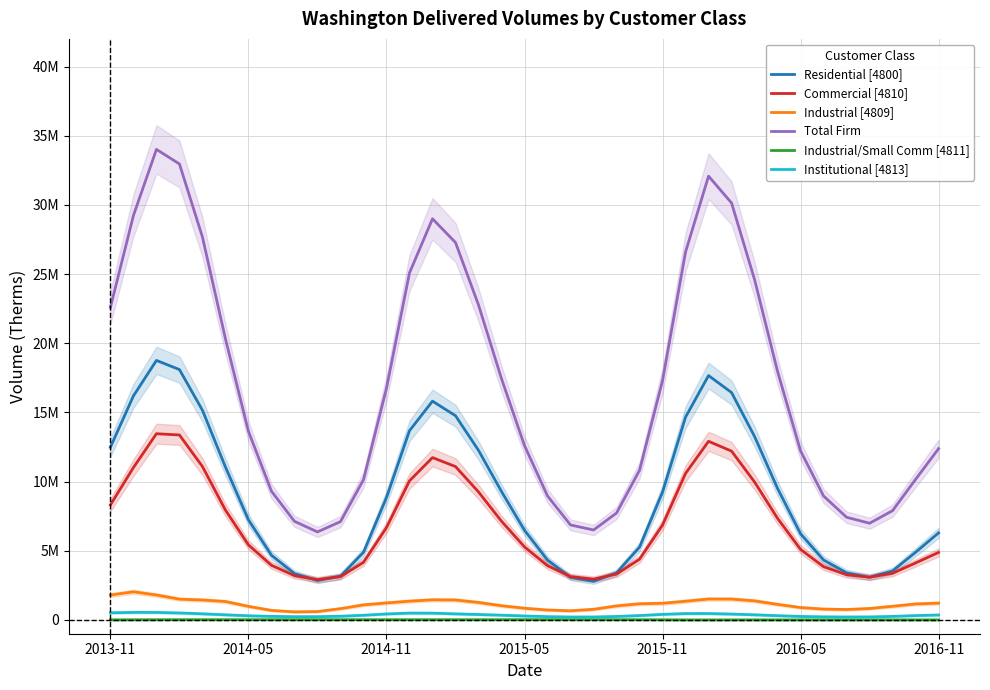

Between 34 and 2015-05, which is larger?

2015-05